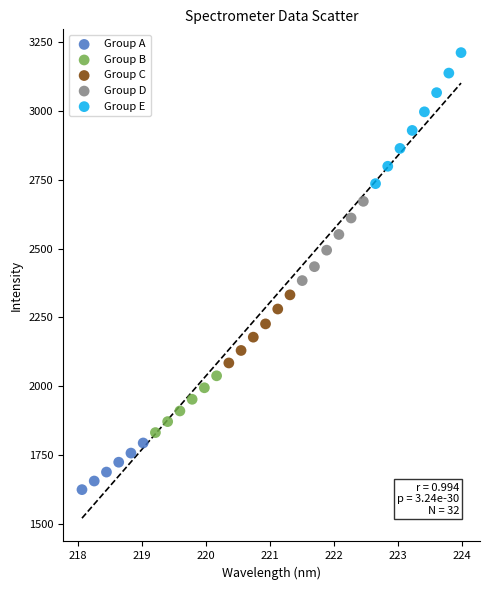

Which series reaches the maximum Y coordinate?

Group E